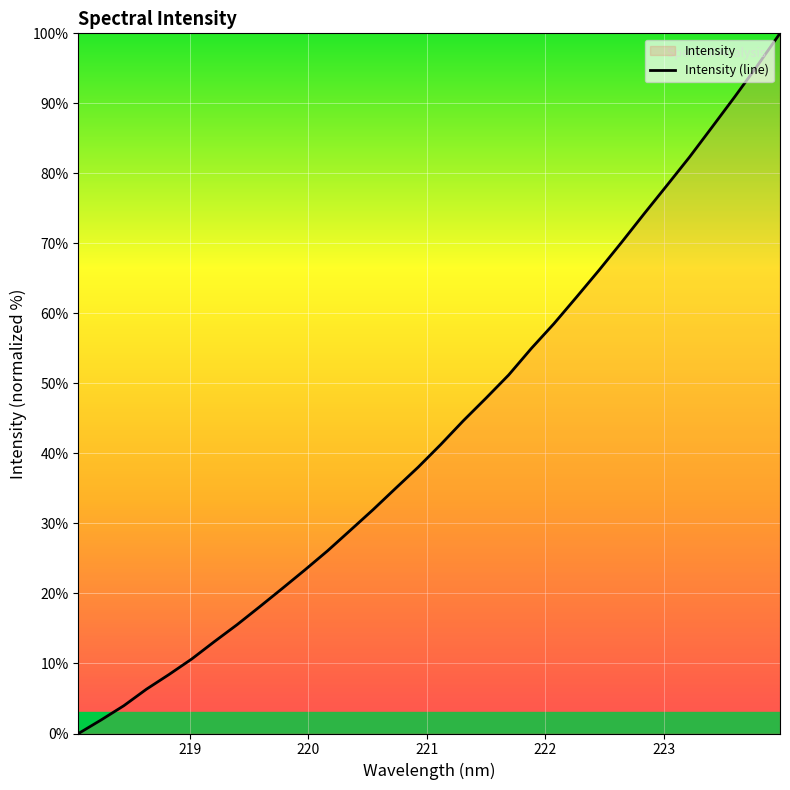

What is the value of the 20th point from the left?

51.2